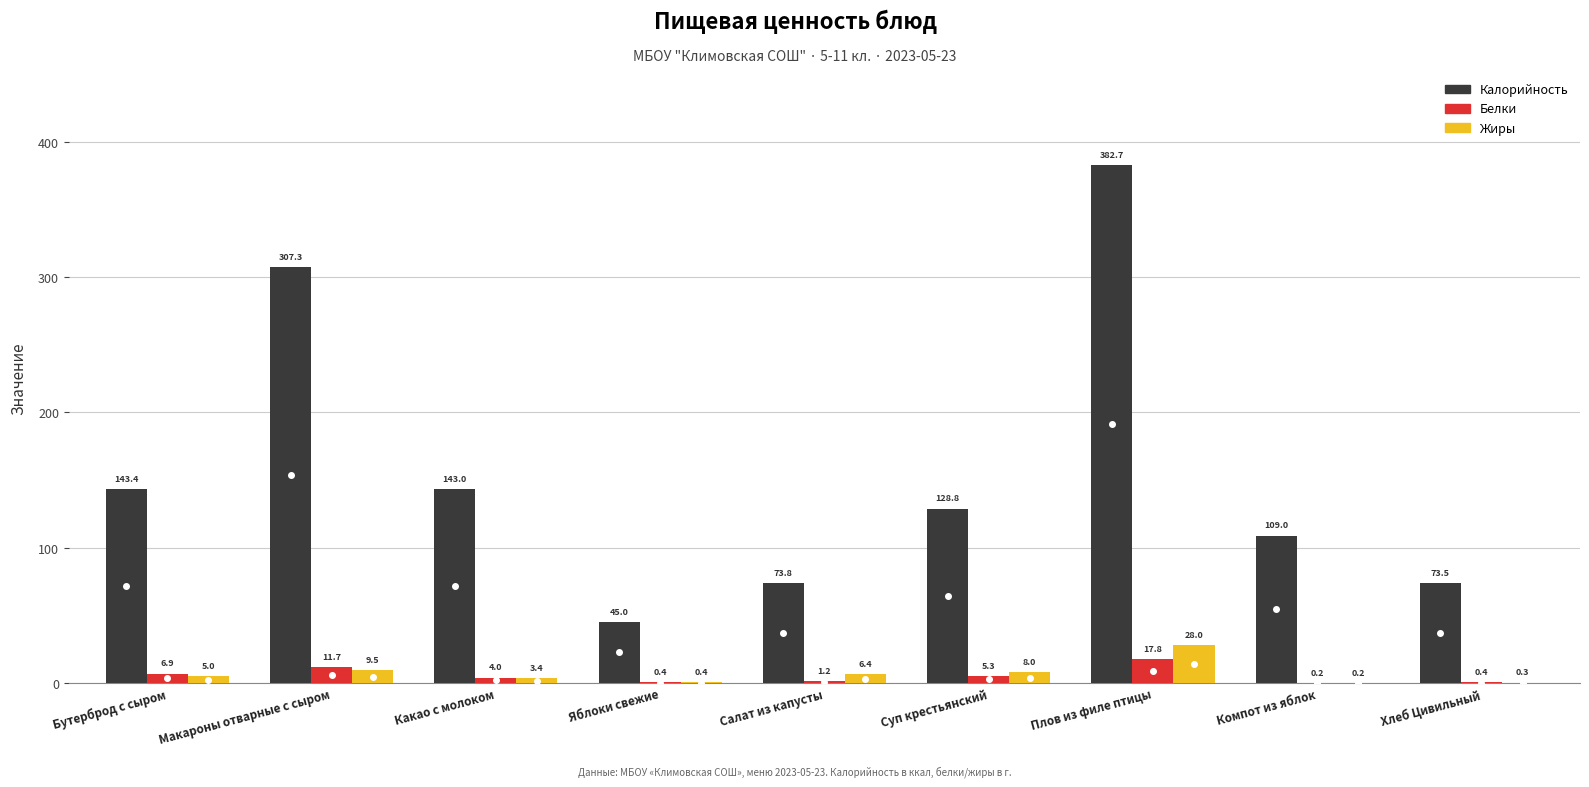

Is the value of Жиры at Яблоки свежие greater than the value of Белки at Какао с молоком?

No